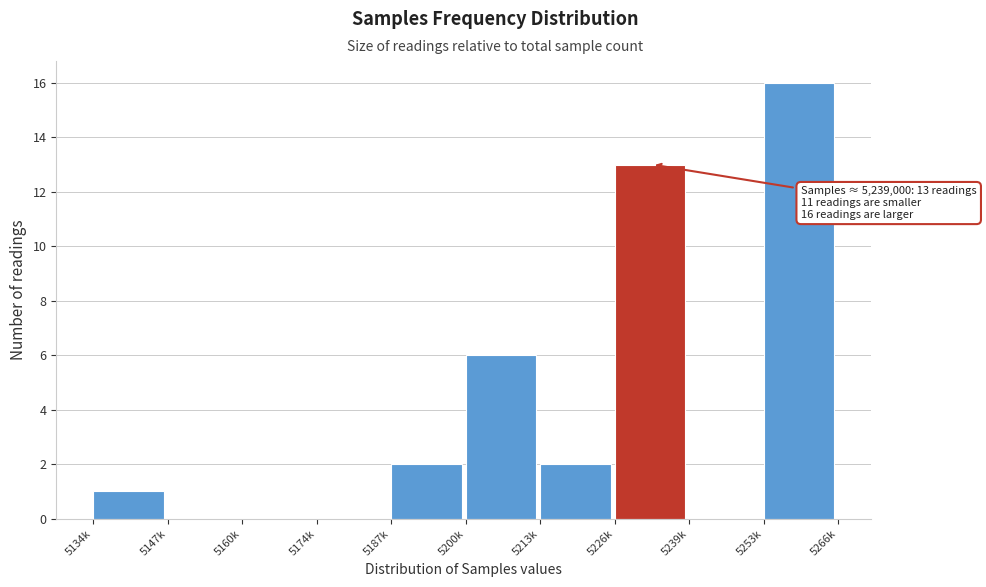

Reading right to left, extract all data points from this chart.

5253k=16	5239k=0	5226k=13	5213k=2	5200k=6	5187k=2	5174k=0	5160k=0	5147k=0	5134k=1